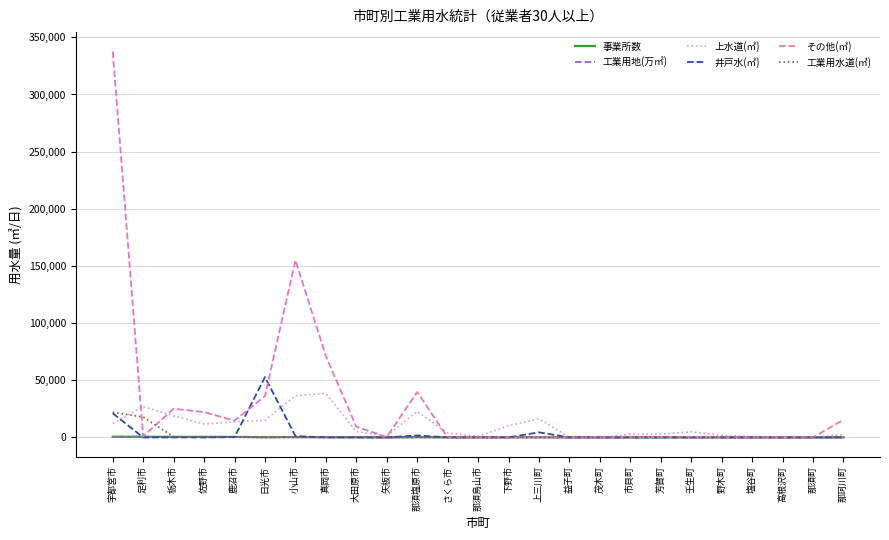

Which series has the largest range (max minus min)?

その他(㎥)